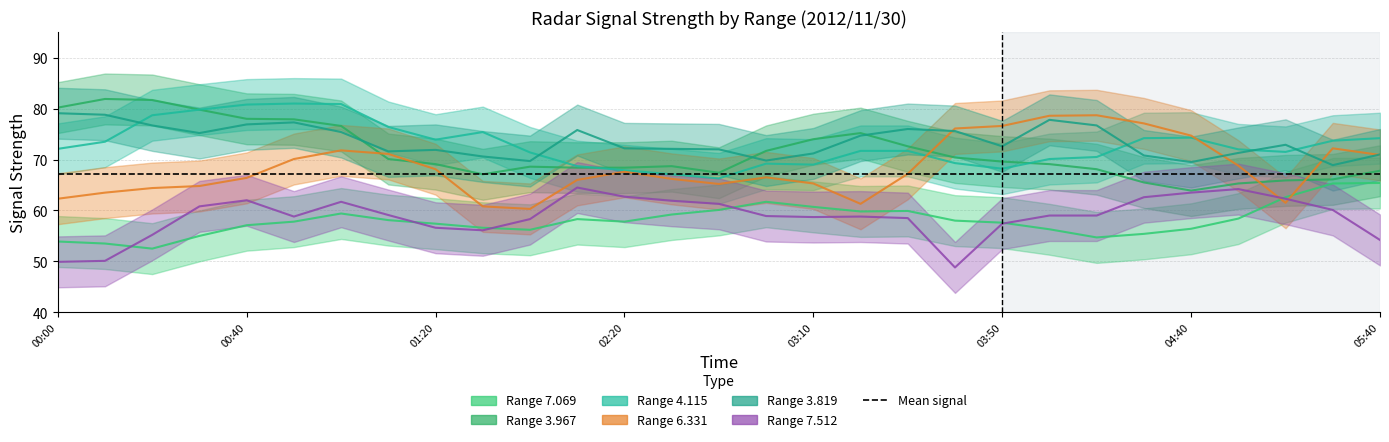

What is the minimum value shown in the chart?

48.8